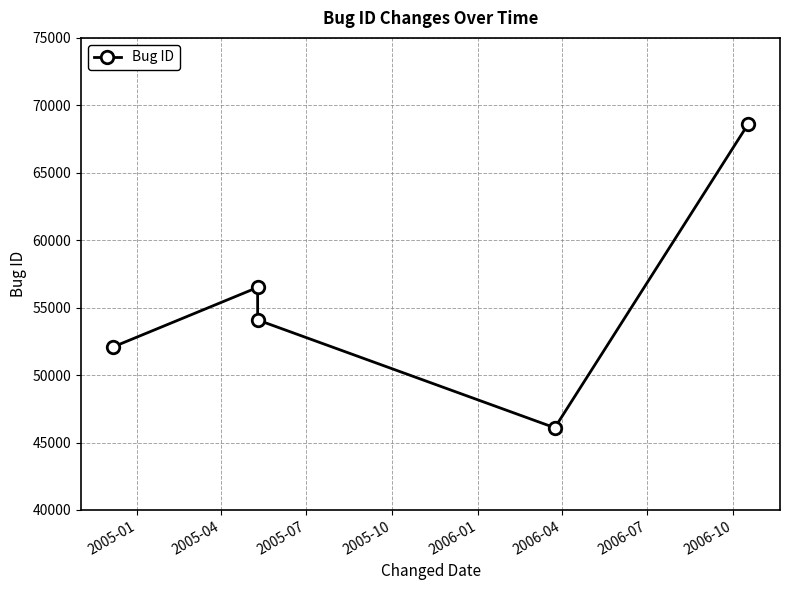

What is the minimum value shown in the chart?

46095